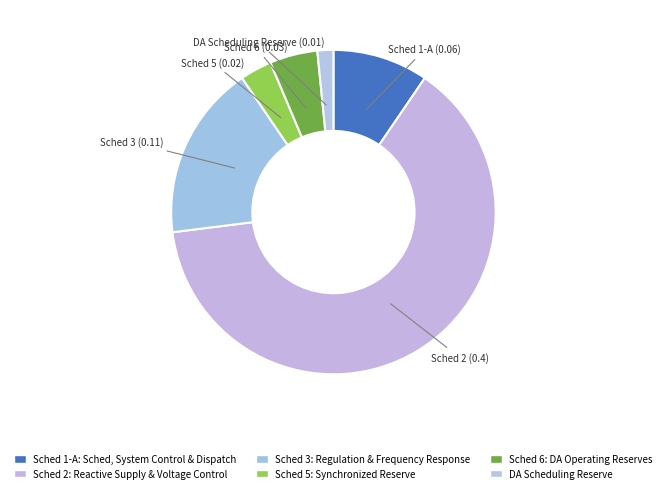

Does Sched 2: Reactive Supply & Voltage Control represent more than half of the total?

Yes